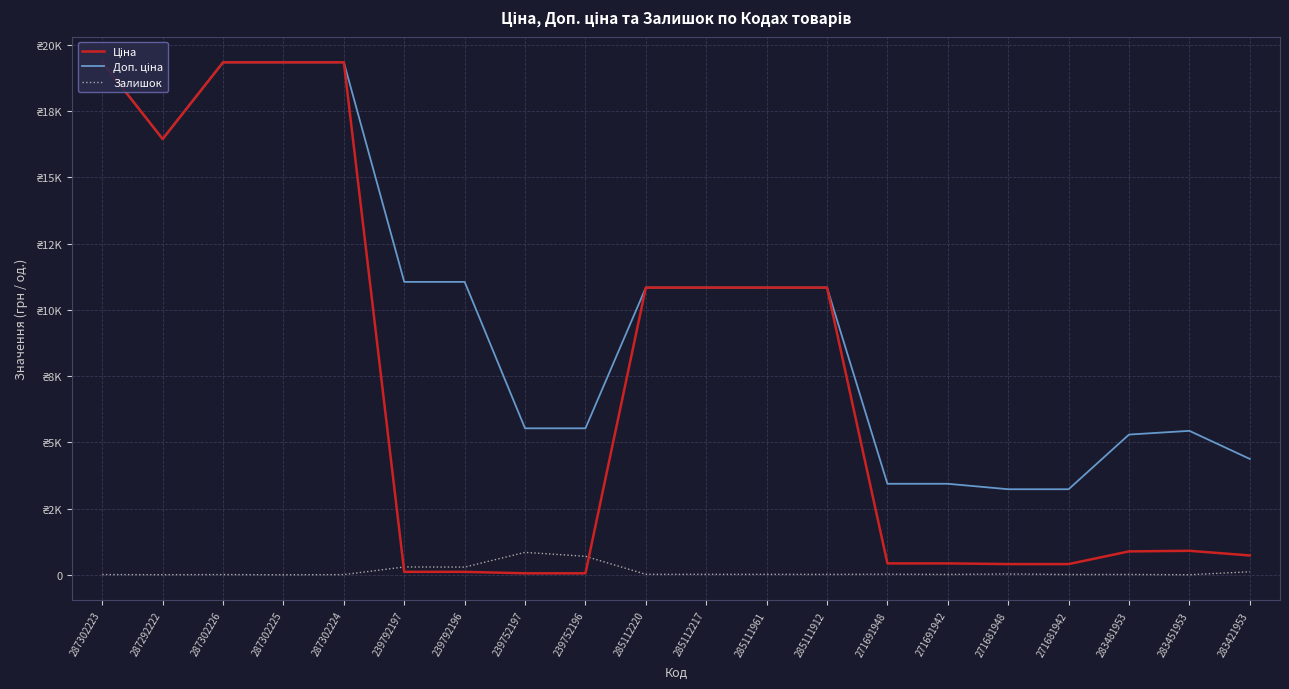

How many series are shown in this chart?

3